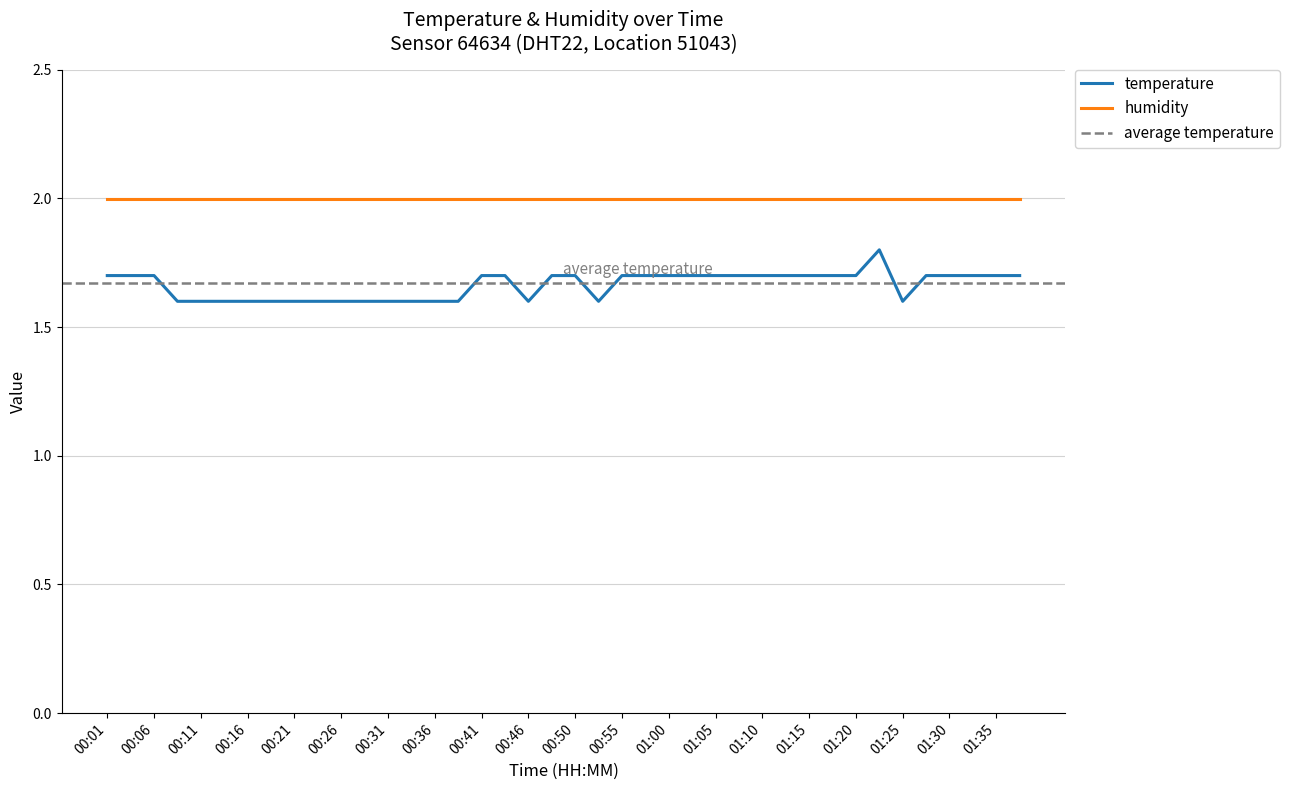

What is the value of the 5th point from the left?

1.6